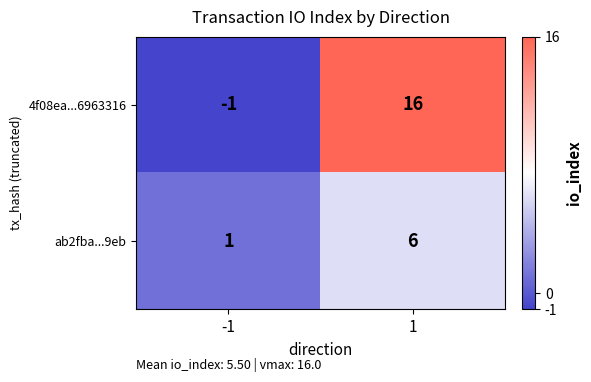

What value does the 4f08ea...6963316 series have at 1?

16